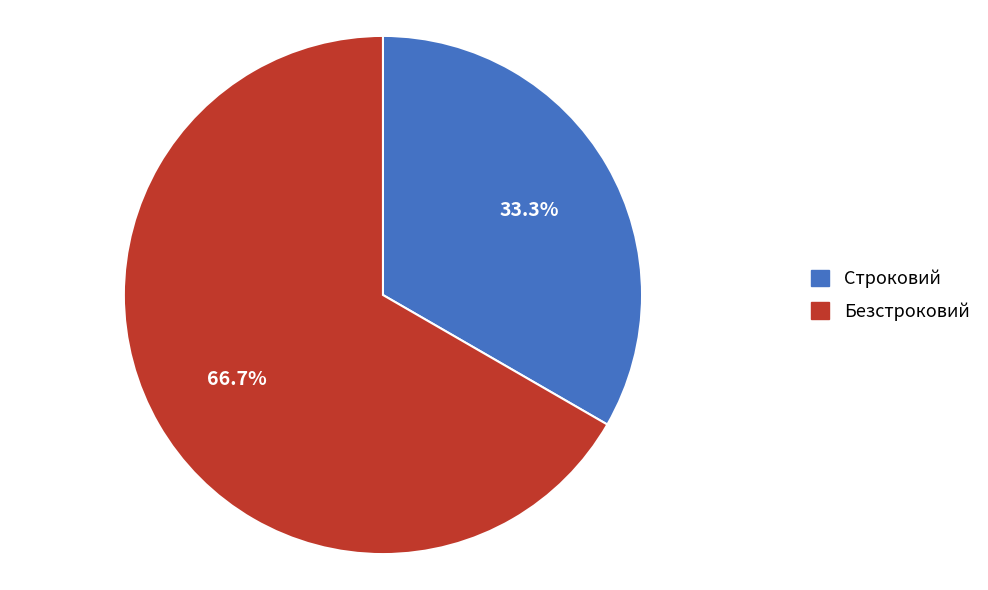

How much of the chart is everything except Строковий?

66.7%